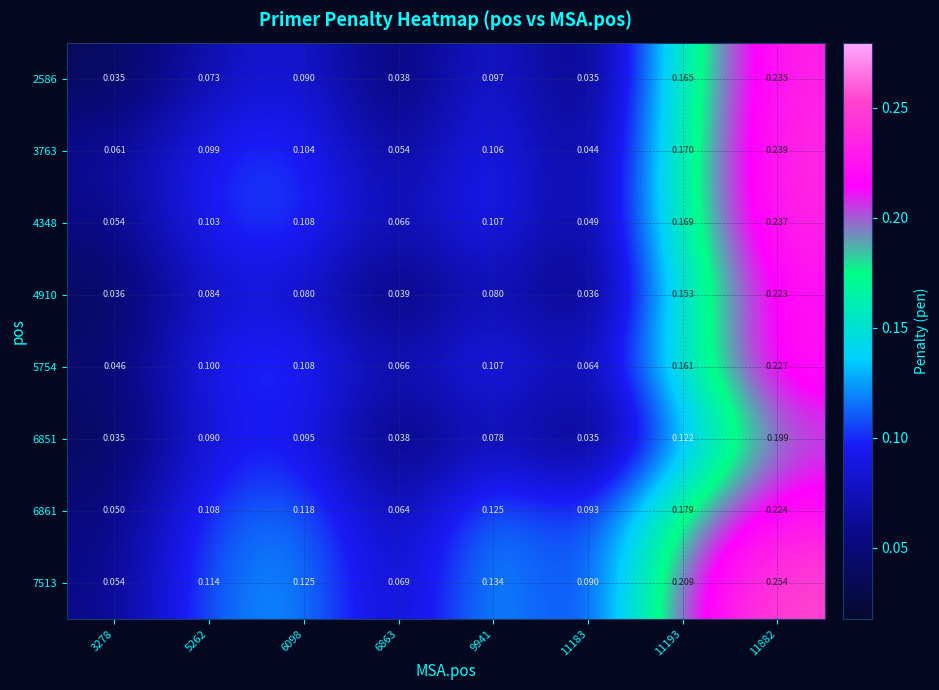

Is the value of 6861 at 9941 greater than the value of 3763 at 11183?

Yes